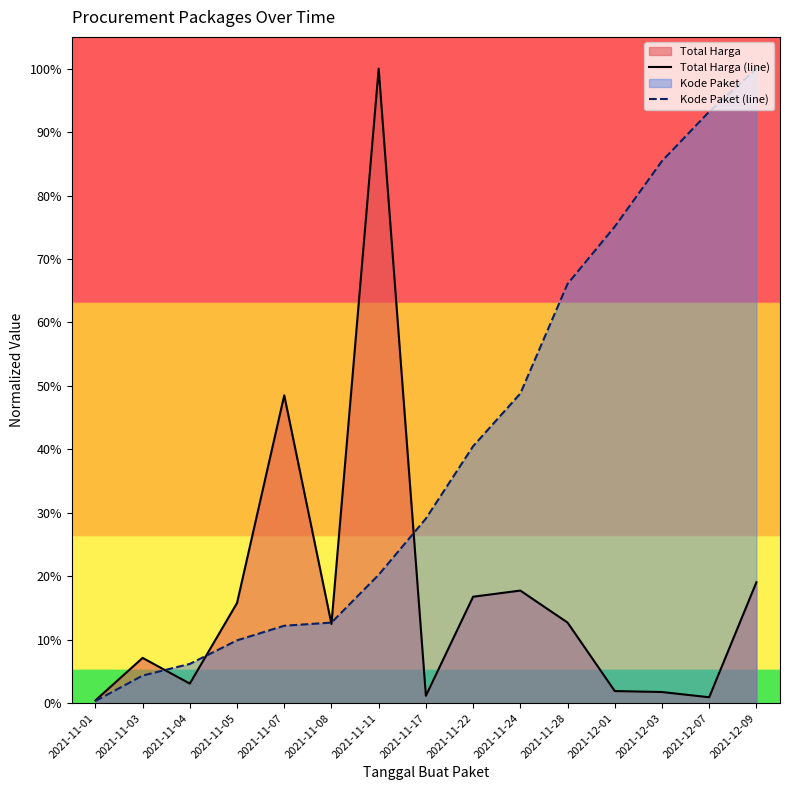

Which has a higher value, 2021-11-17 or 2021-12-01?

2021-12-01